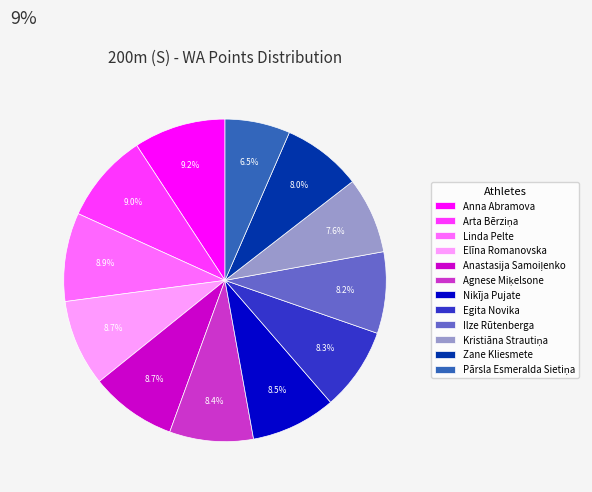

What is the total percentage of Linda Pelte and Ilze Rūtenberga?

17.1%